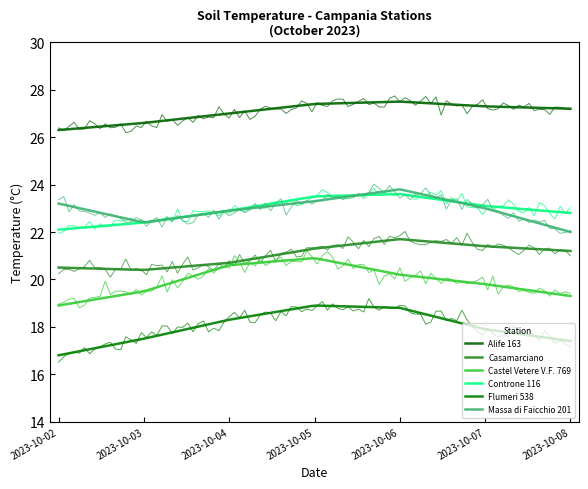

At which label does Casamarciano reach its peak?

2023-10-06